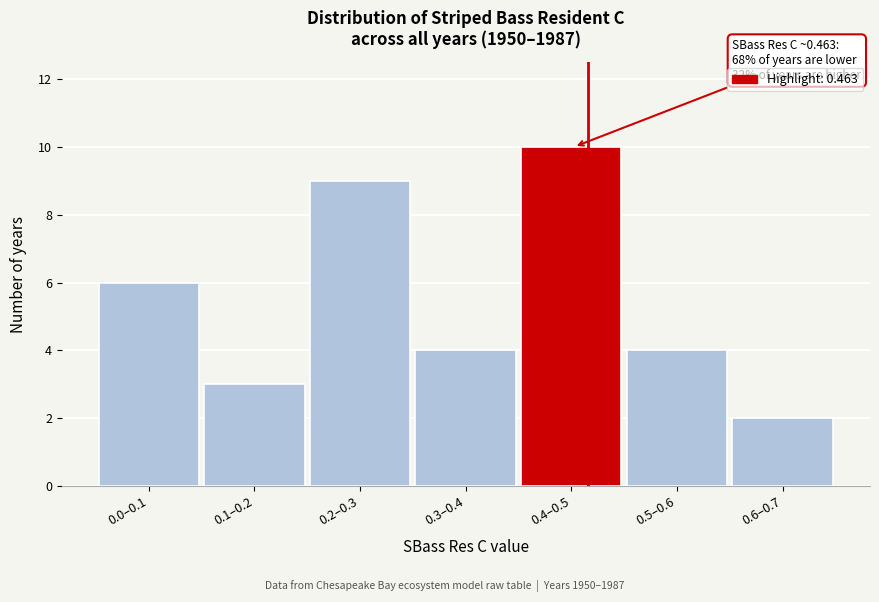

Reading left to right, extract all data points from this chart.

0.0–0.1=6	0.1–0.2=3	0.2–0.3=9	0.3–0.4=4	0.4–0.5=10	0.5–0.6=4	0.6–0.7=2